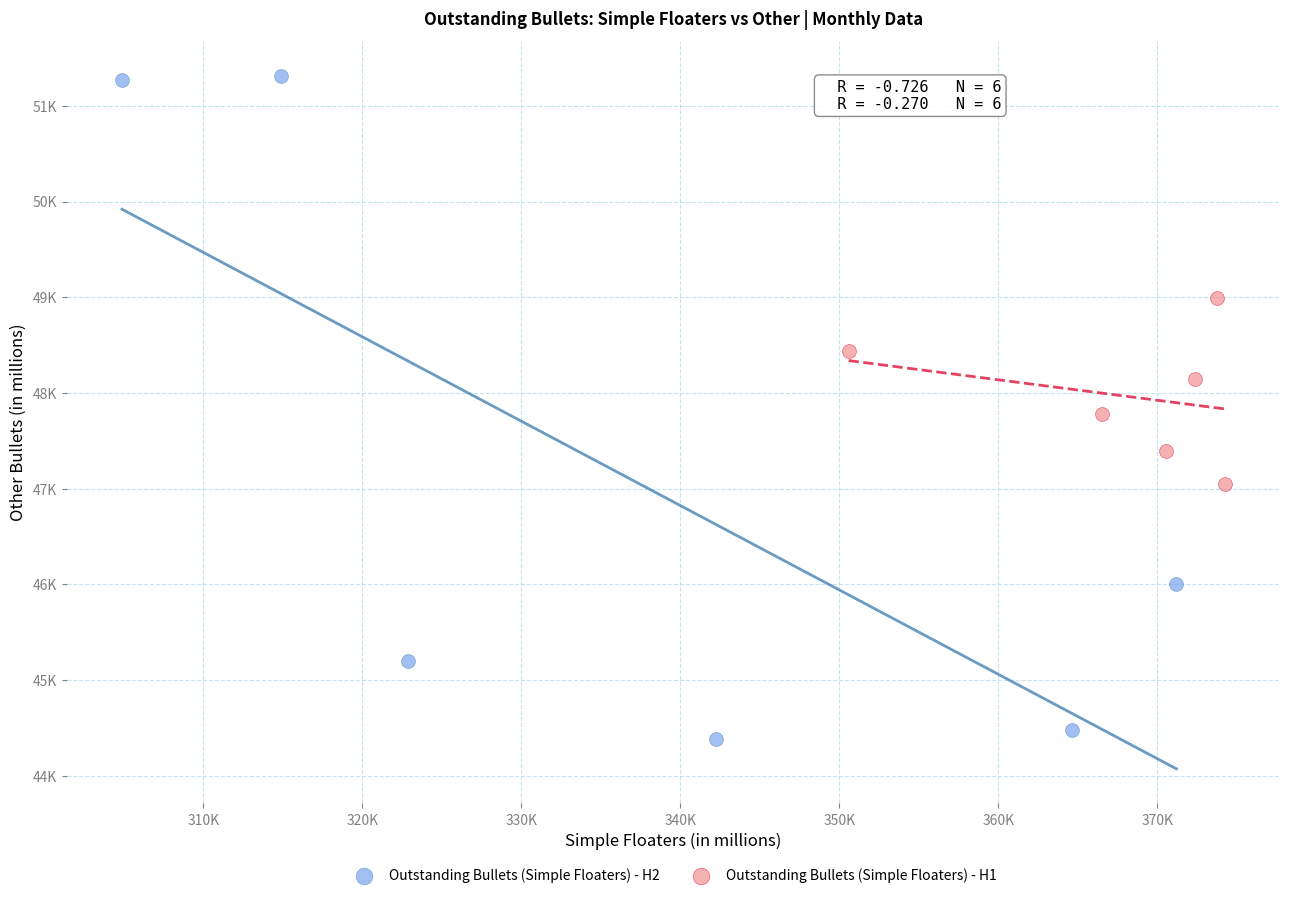

Which series contains the highest Y value?

Outstanding Bullets (Simple Floaters) - H2